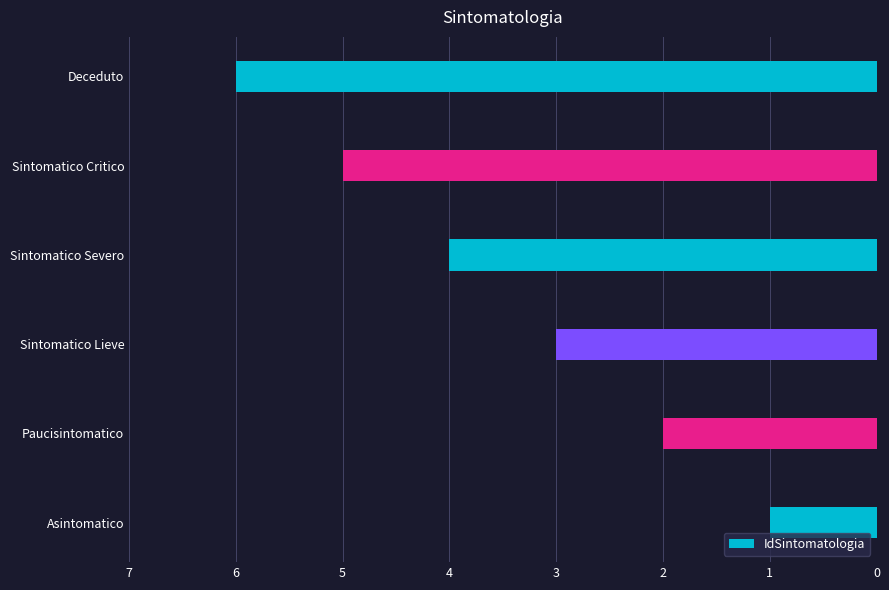

Approximately how many times larger is the value at Sintomatico Severo compared to Sintomatico Critico?

0.8